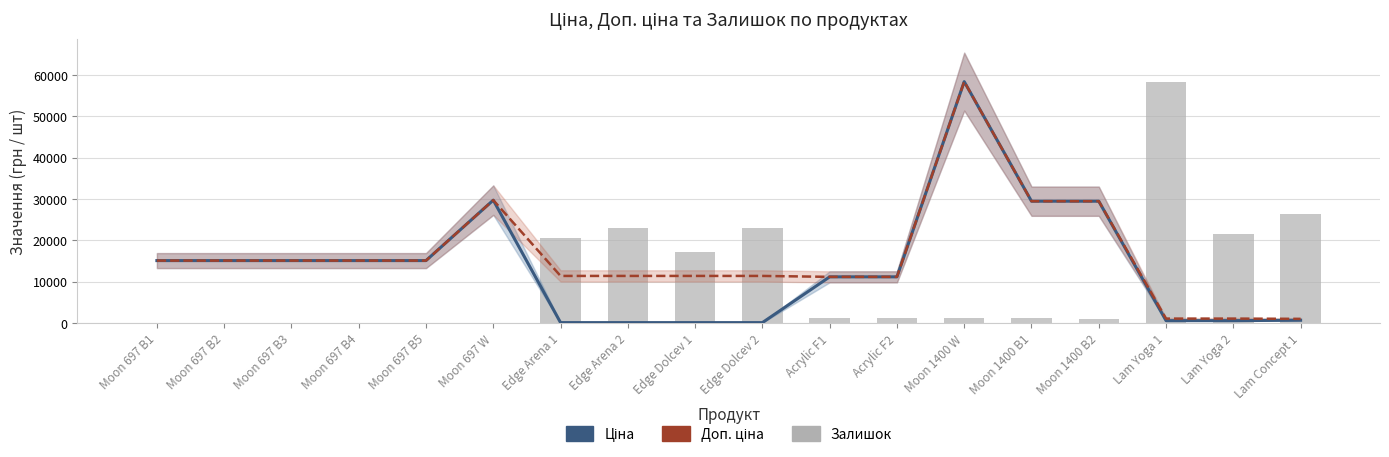

Between Edge Arena 2 and Moon 697 W, which is larger?

Moon 697 W